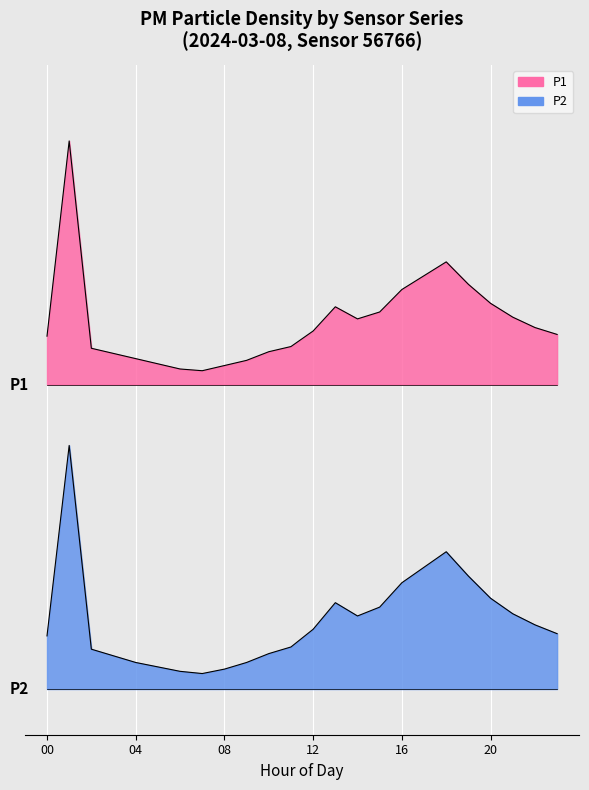

At 17, list the series in order from smallest to largest.

P2, P1